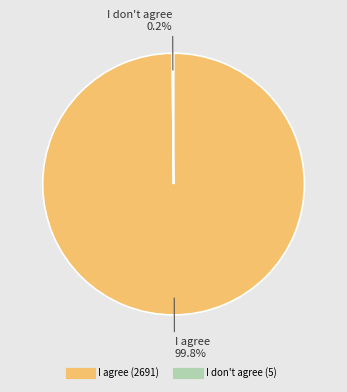

What is the largest slice in the pie chart?

I agree